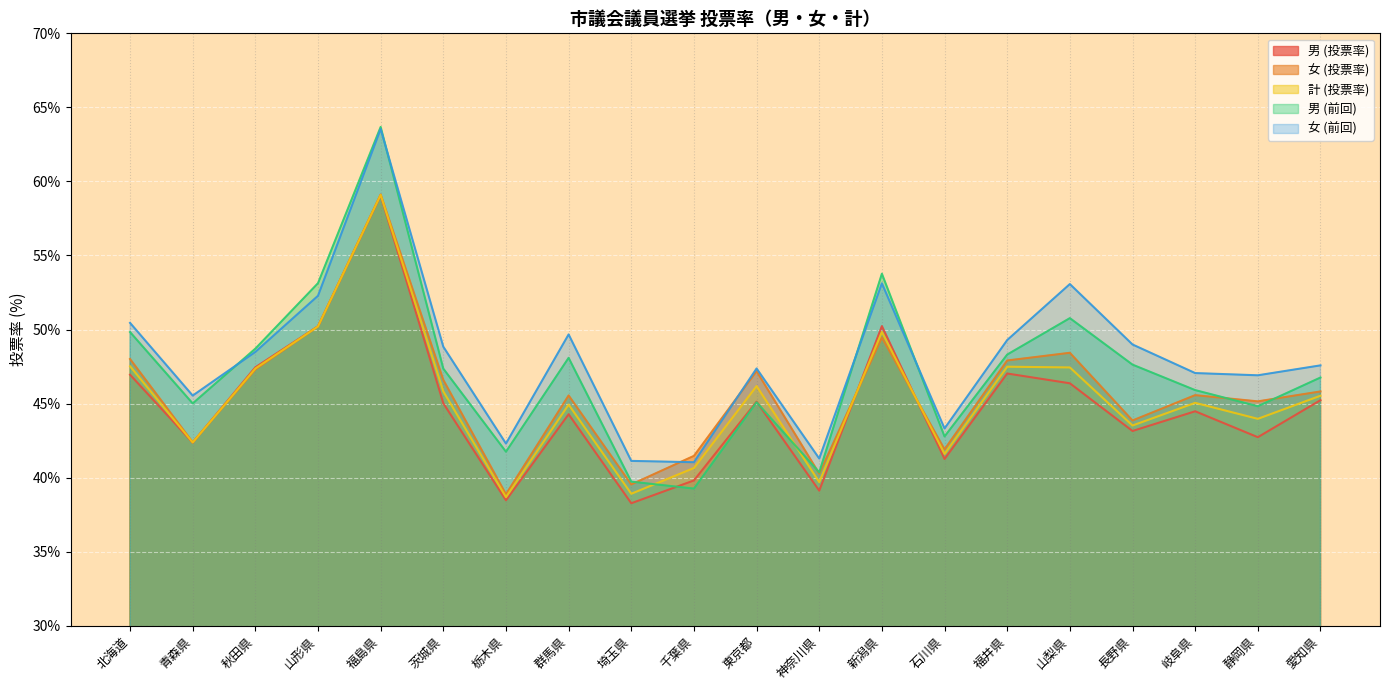

Where is the first local minimum for 男 (投票率)?

青森県